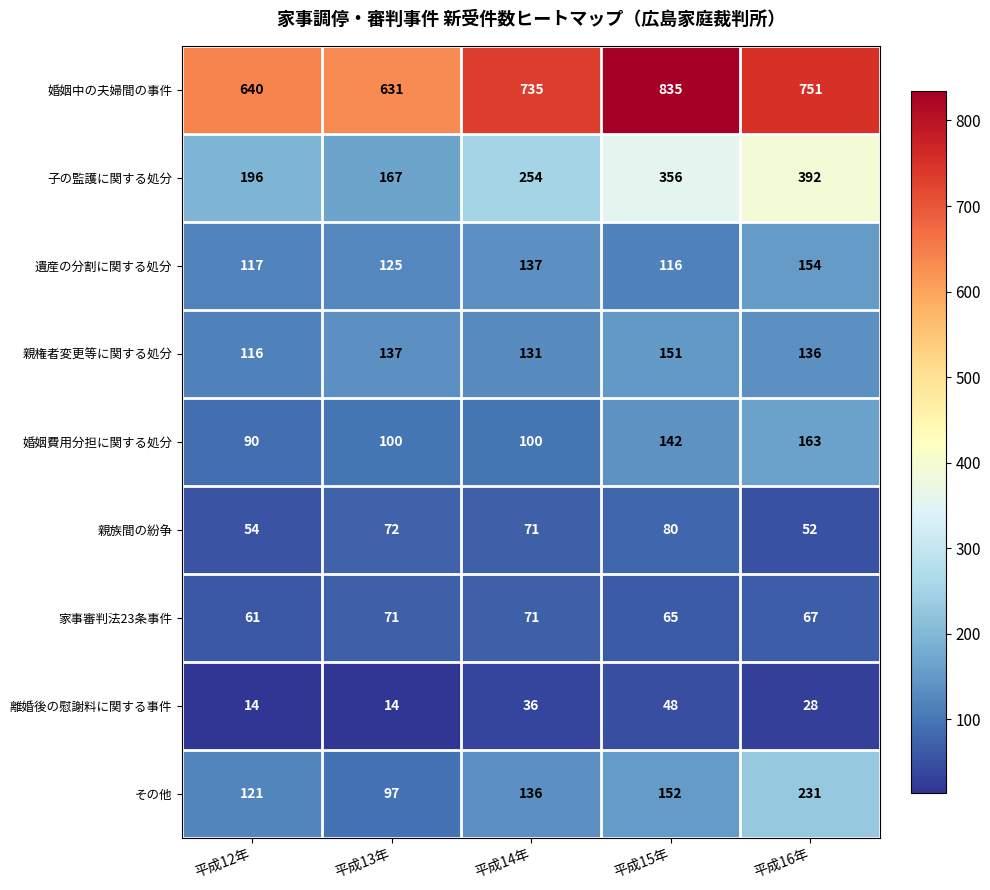

How many data points in 親族間の紛争 are less than 71?

2